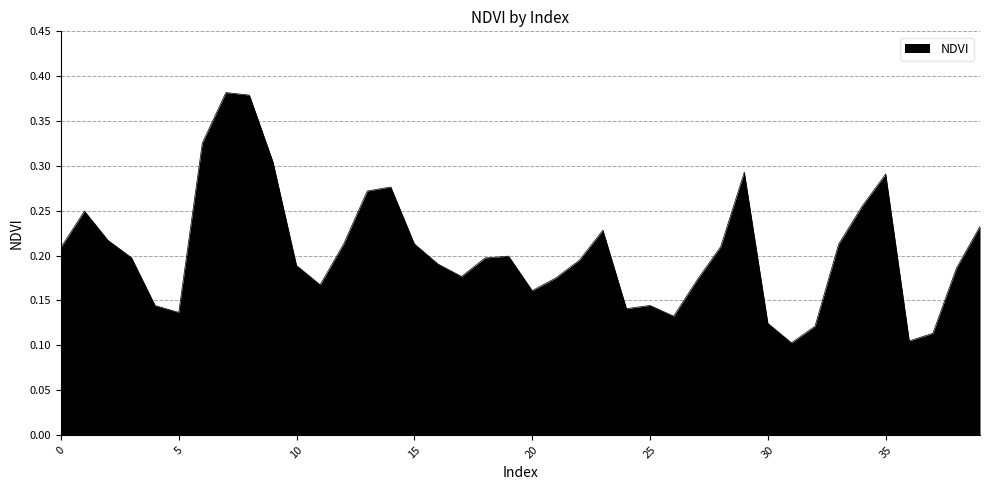

What is the maximum value shown in the chart?

0.4